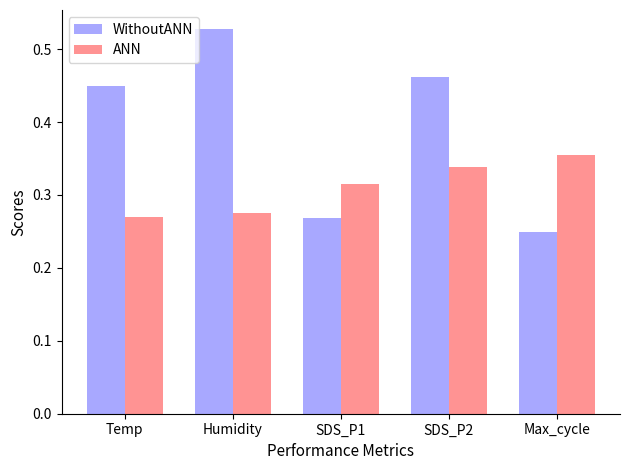

What are all the series names shown in the legend?

WithoutANN, ANN